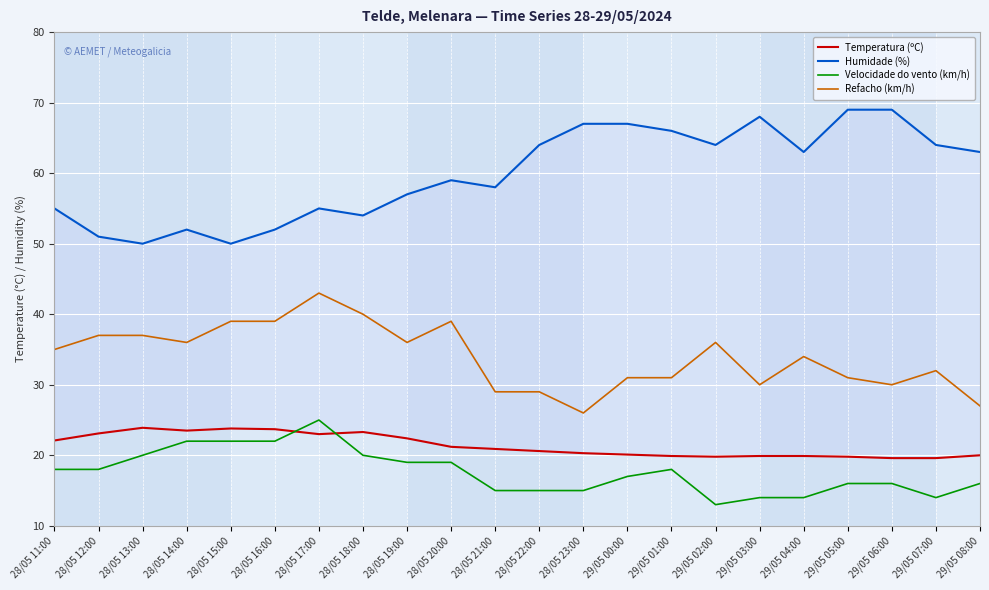

How many data points in Refacho (km/h) are less than 35?

11